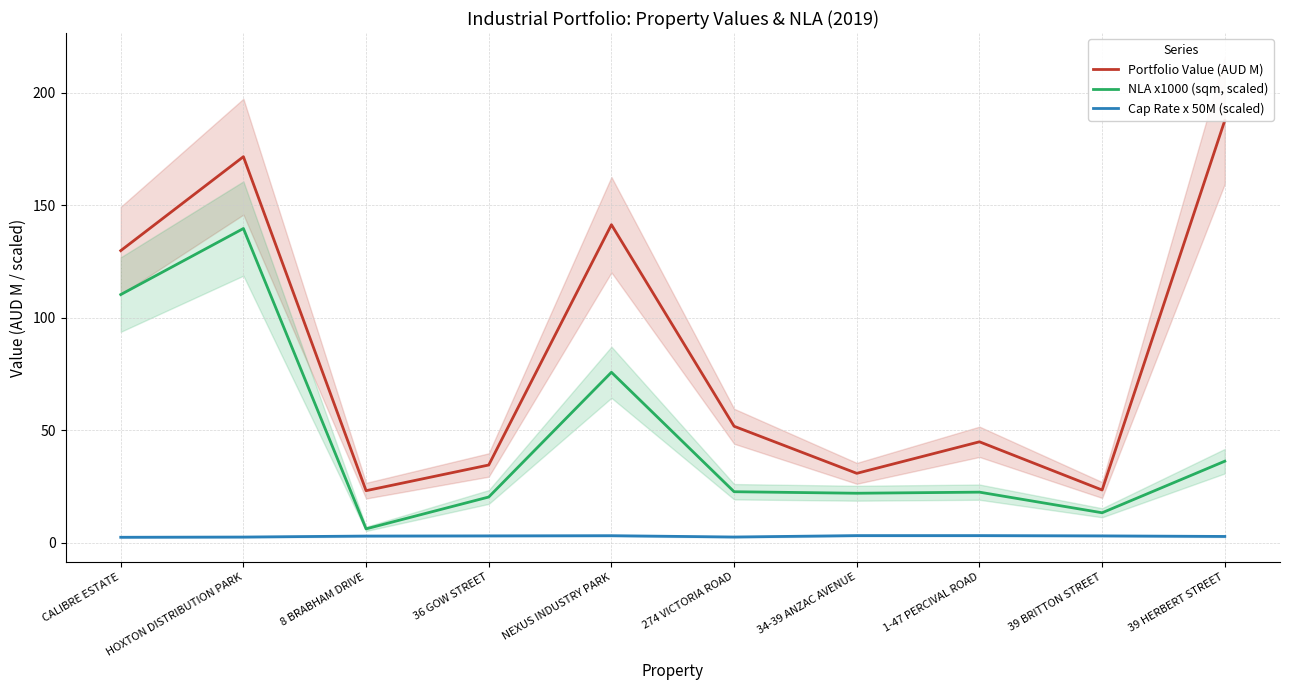

Which has a higher value, 274 VICTORIA ROAD or NEXUS INDUSTRY PARK?

NEXUS INDUSTRY PARK